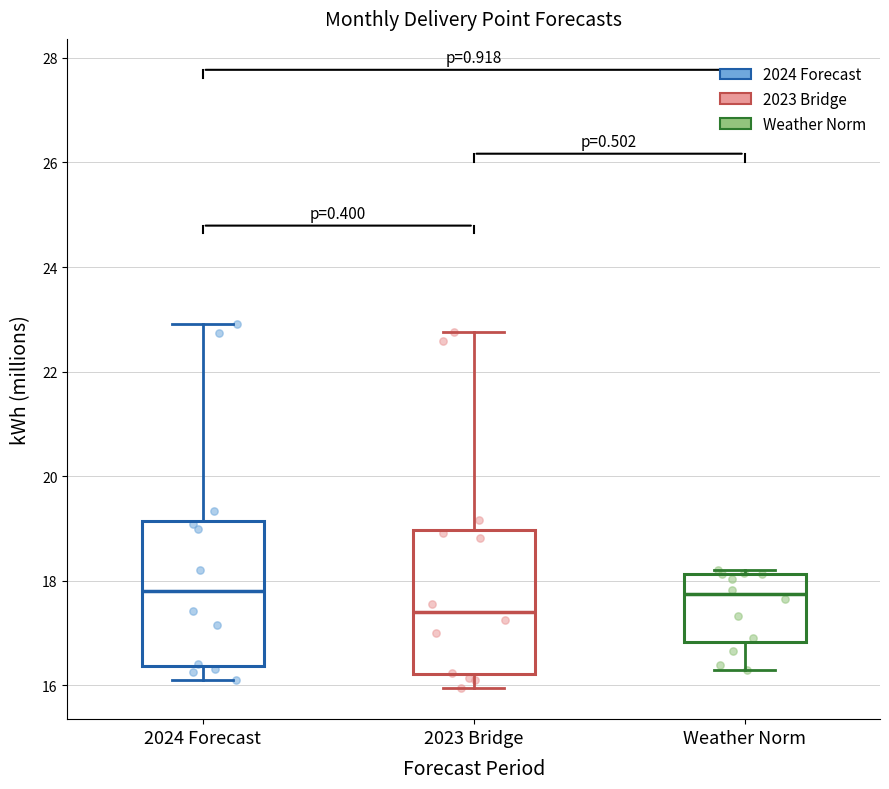

Reading left to right, read every box against the y-axis: the position of its median line, the range the box covers, and the ends of its whiskers. The values are not printed on the chart, so give them approximately, as read against the axis.

2024 Forecast: median 17.8, box 16.4 to 19.2, whiskers 16.2 to 23.0
2023 Bridge: median 17.4, box 16.2 to 19.0, whiskers 16.0 to 22.8
Weather Norm: median 17.8, box 16.8 to 18.2, whiskers 16.2 to 18.2 (just above the box's upper edge)